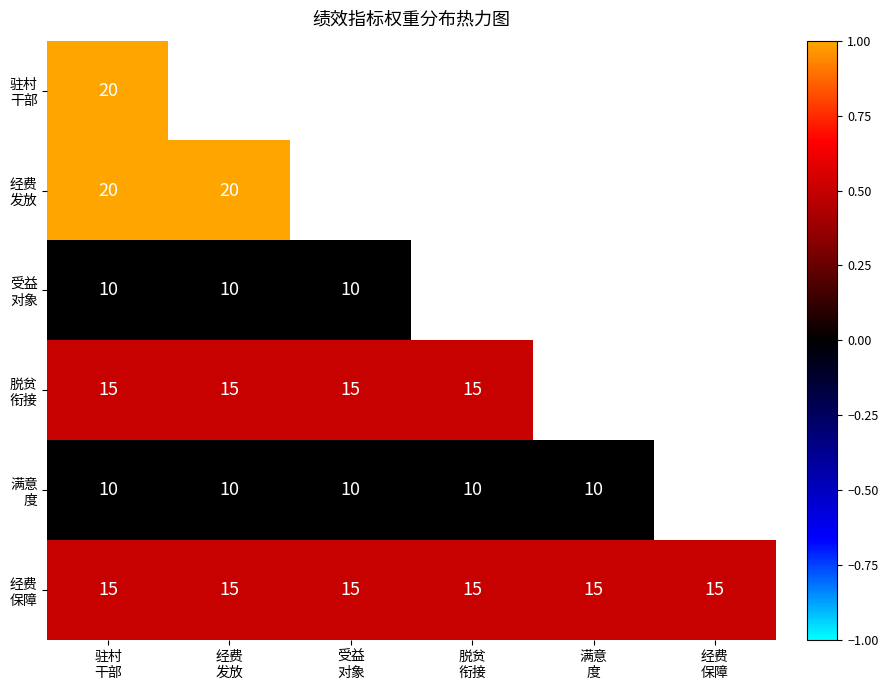

What is the greatest value displayed?

1.0